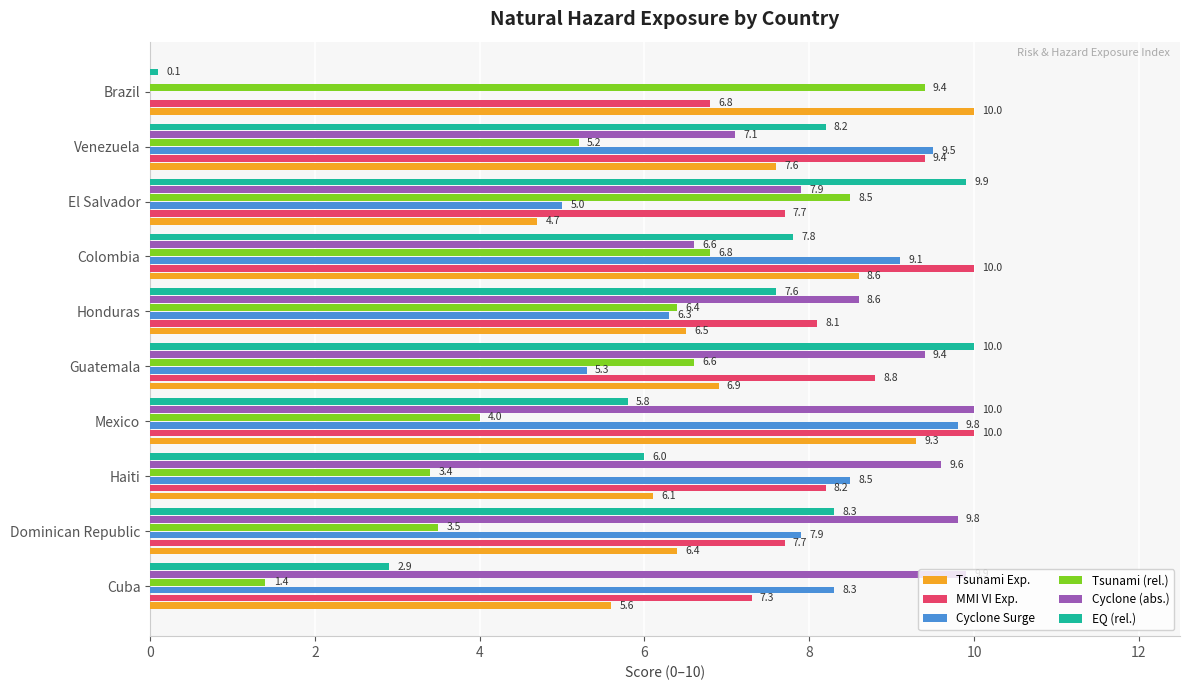

What is the approximate value of MMI VI Exp. at Cuba?

7.3